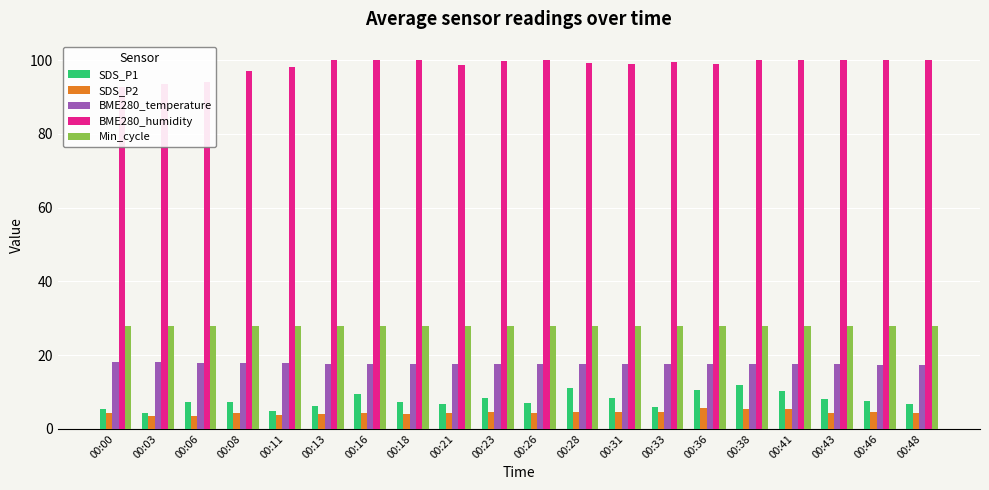

Between 00:31 and 00:43, which series saw the biggest shift?

BME280_humidity